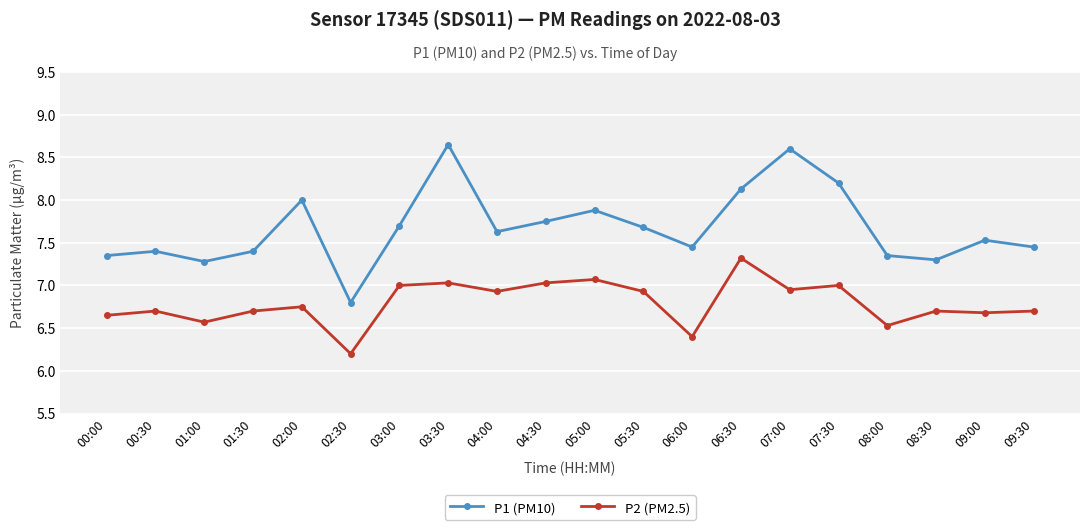

Rank the series by their maximum value, from lowest to highest.

P2 (PM2.5), P1 (PM10)